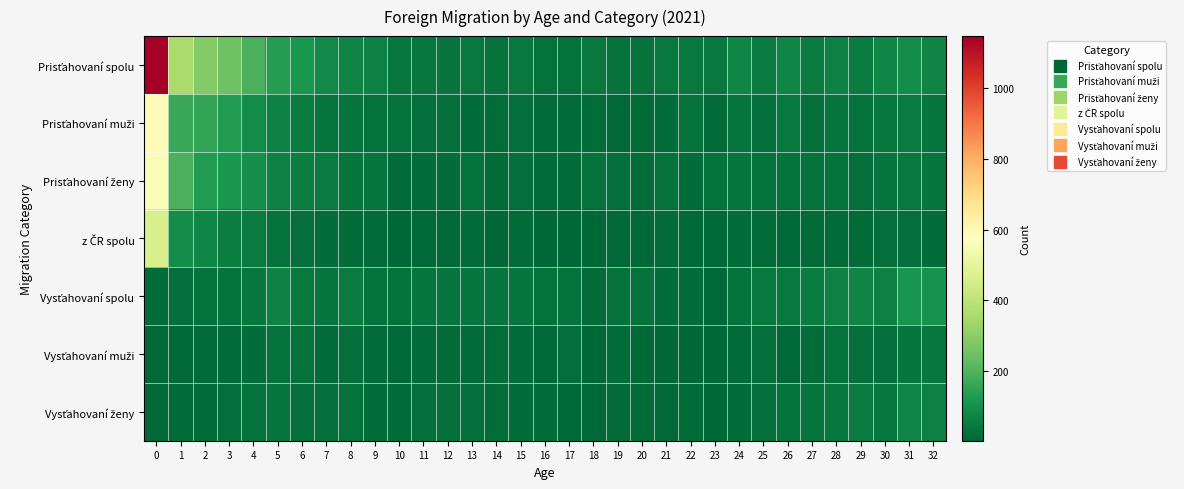

Which has a higher value, 13 or 18?

18